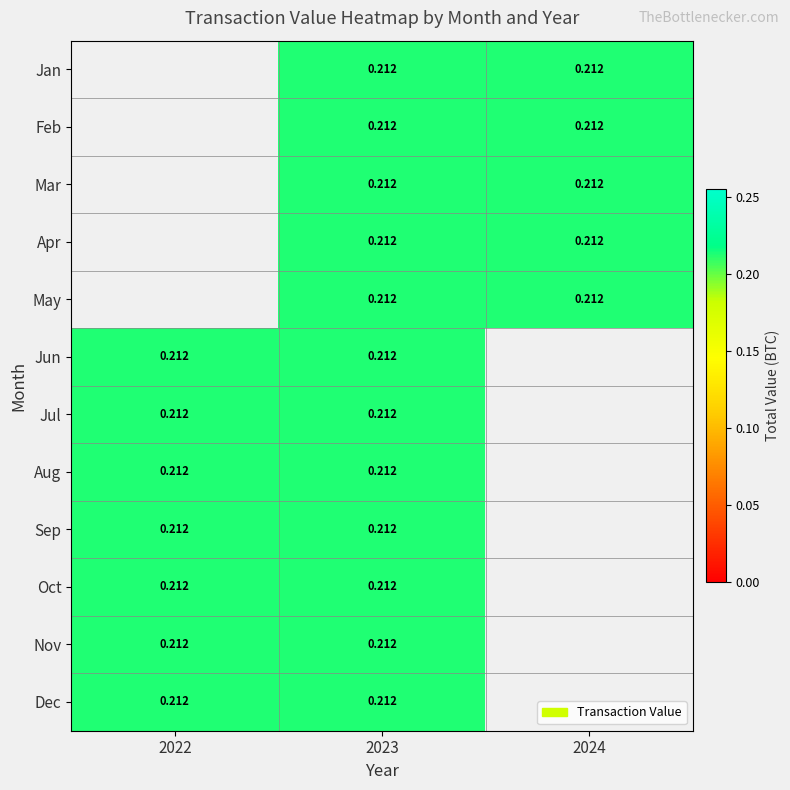

Where does the Jan series first go above 0?

2023